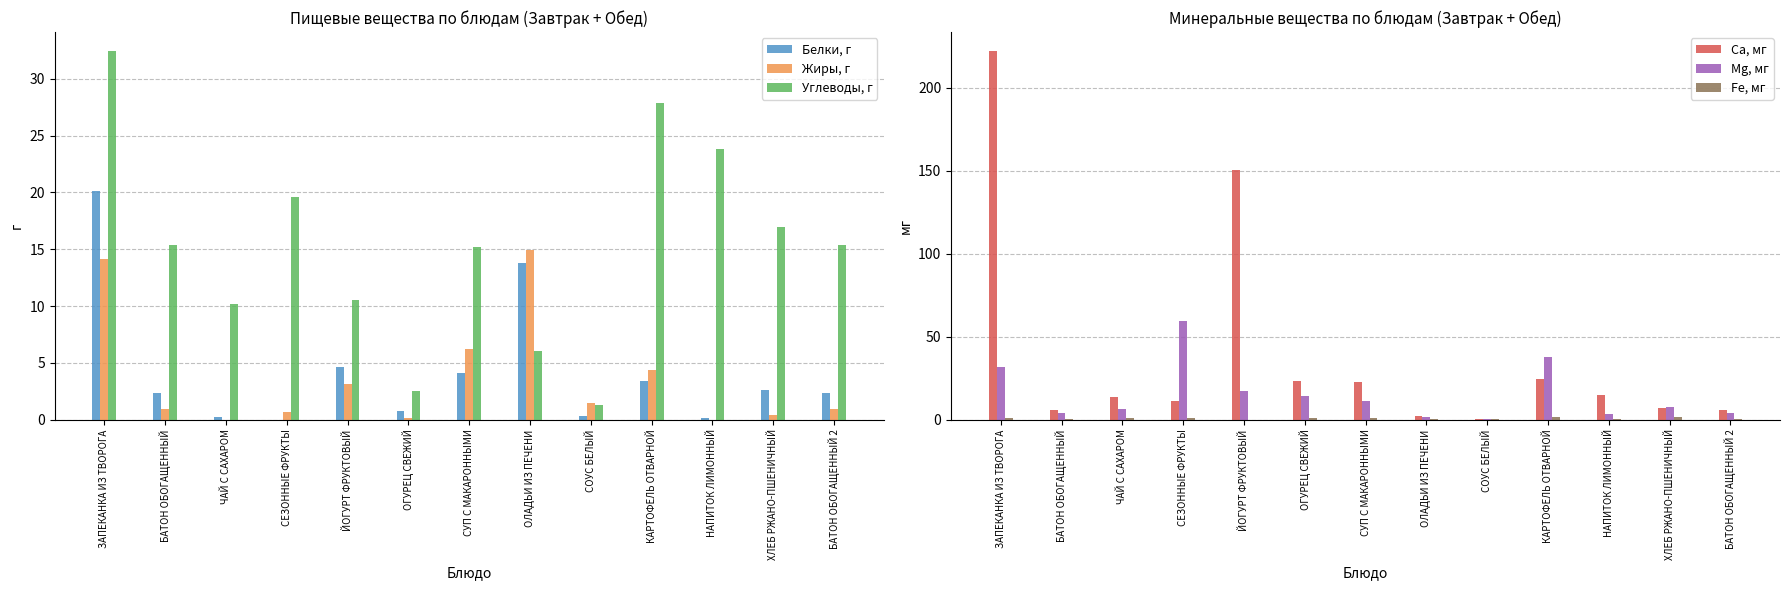

Between КАРТОФЕЛЬ ОТВАРНОЙ and ЧАЙ С САХАРОМ, which is larger?

КАРТОФЕЛЬ ОТВАРНОЙ